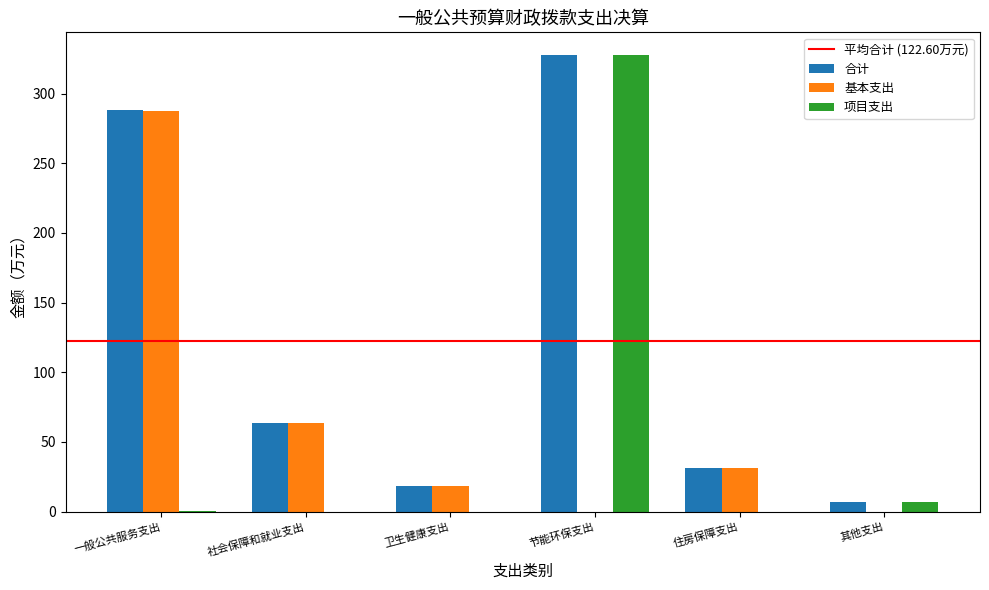

What is the sum of all 合计 values?

735.6